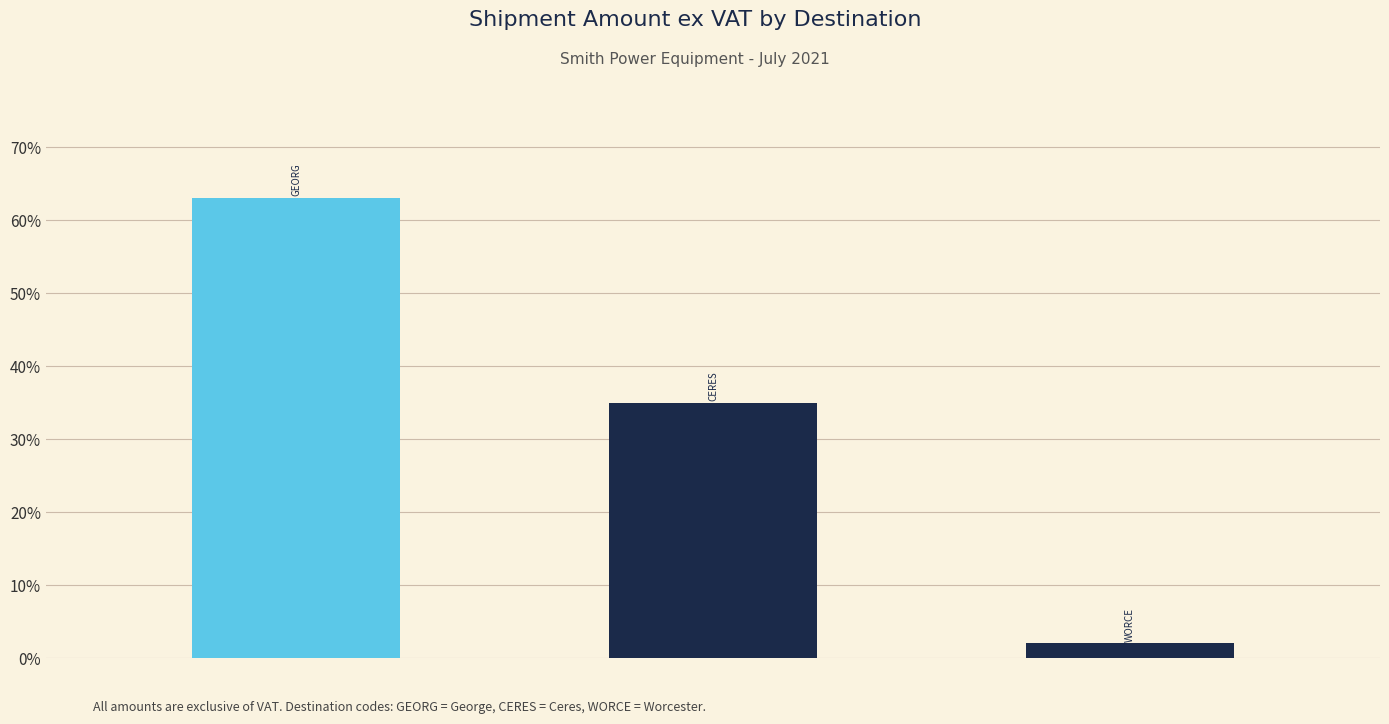

What is the value of the 1st bar from the left?

63.1